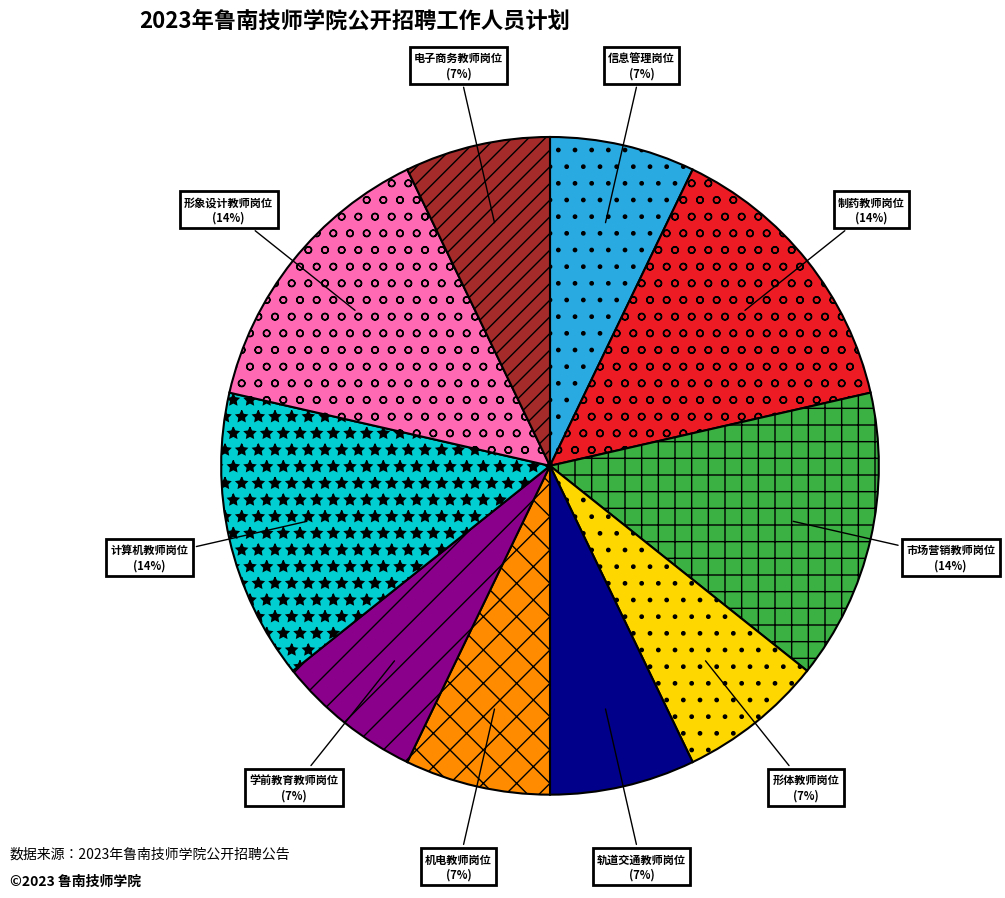

To the nearest percent, what is the combined percentage of 机电教师岗位 and 轨道交通教师岗位?

14%